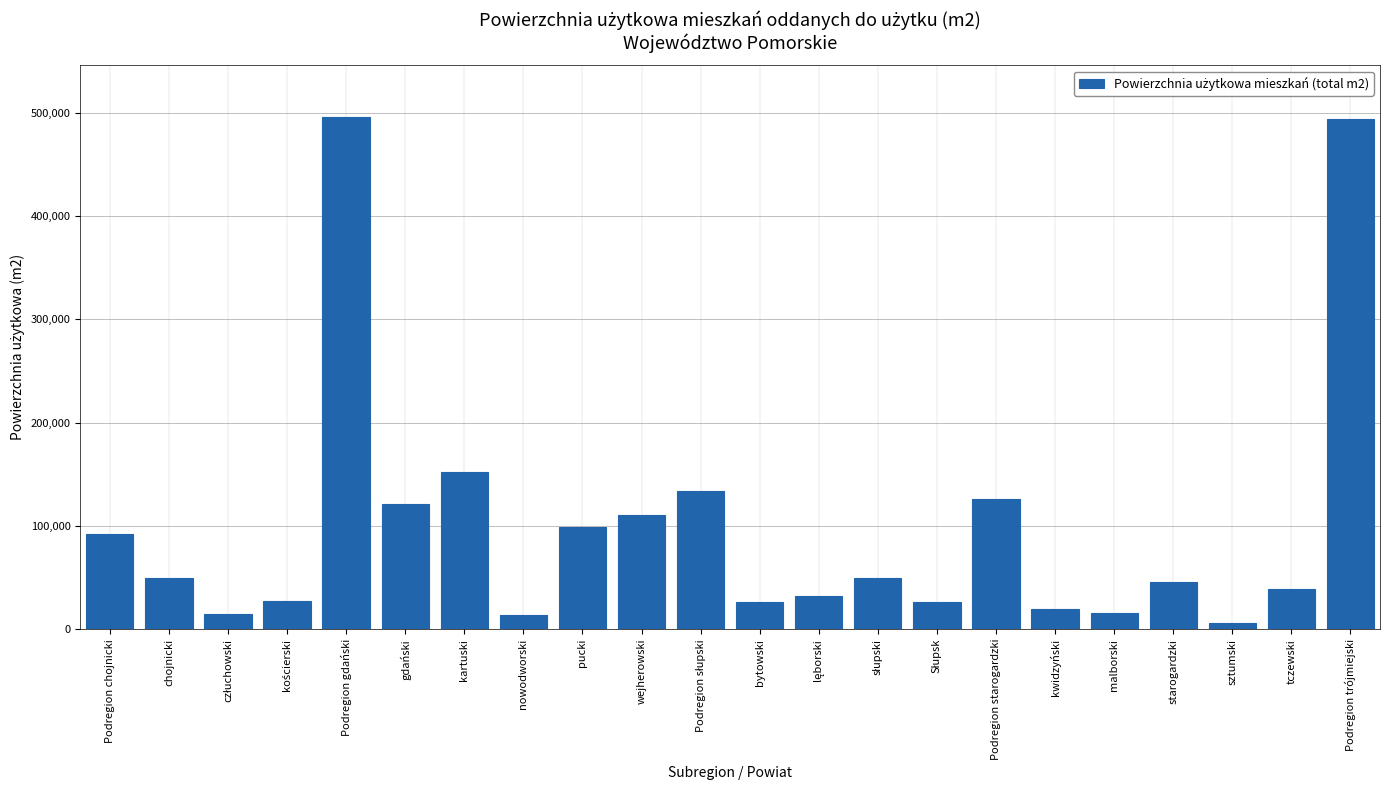

Between sztumski and kwidzyński, which is larger?

kwidzyński